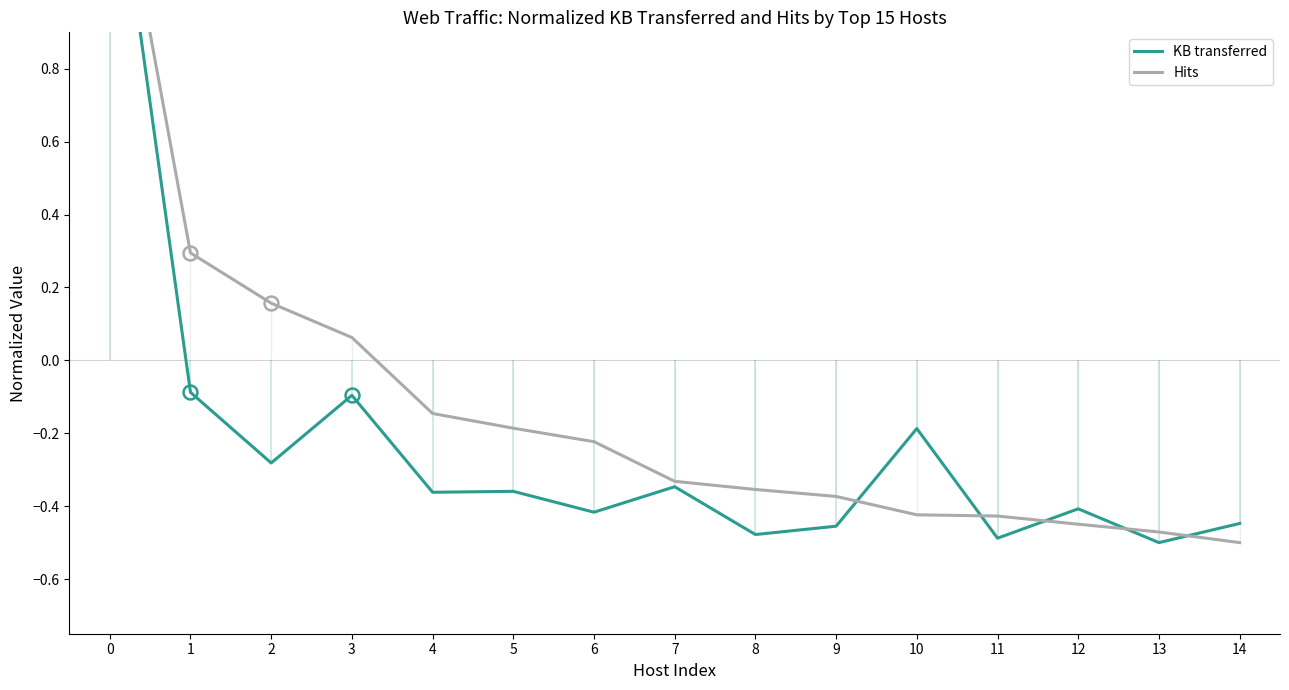

Is it true that Hits equals -0.1 at 6?

False